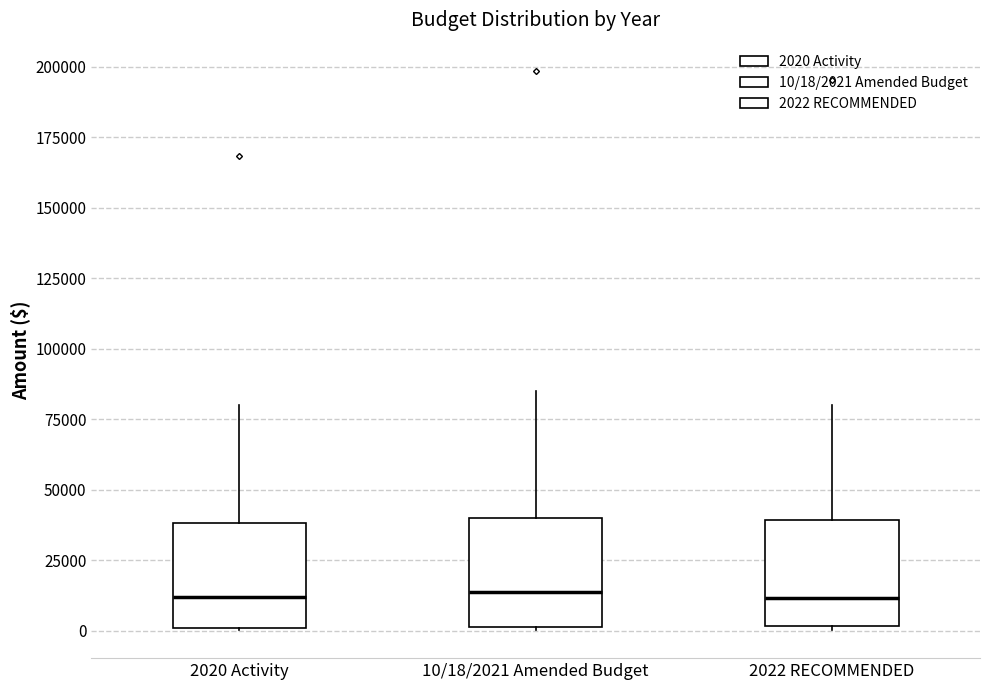

Reading left to right, read every box against the y-axis: the position of its median line, the range the box covers, and the ends of its whiskers. The values are not printed on the chart, so give them approximately, as read against the axis.

2020 Activity: median 10000, box 0 to 40000, whiskers 0 to 80000
10/18/2021 Amended Budget: median 15000, box 0 to 40000, whiskers 0 to 85000
2022 RECOMMENDED: median 10000, box 0 to 40000, whiskers 0 to 80000